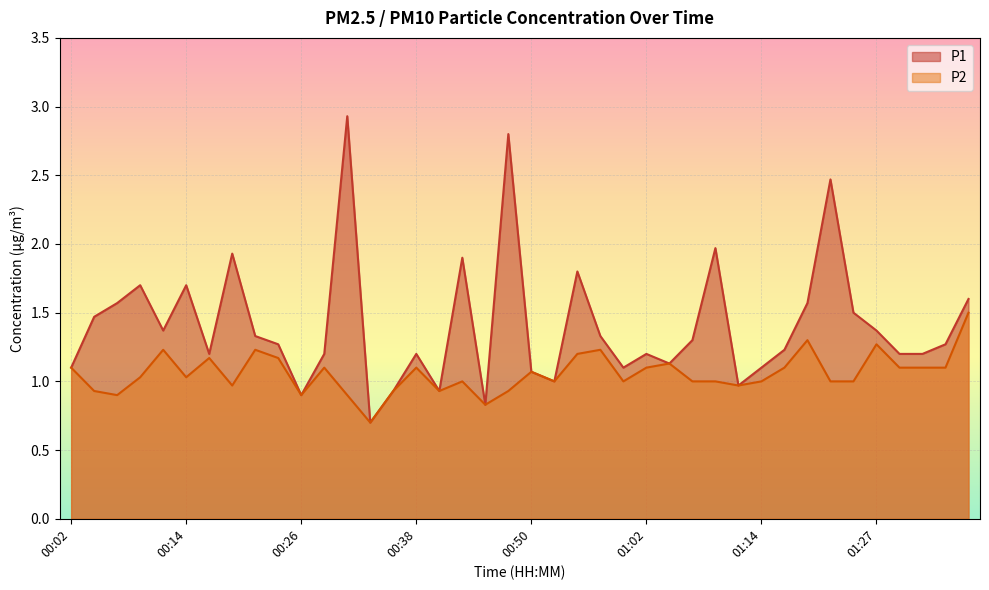

True or false: P1 and P2 intersect in this chart.

False